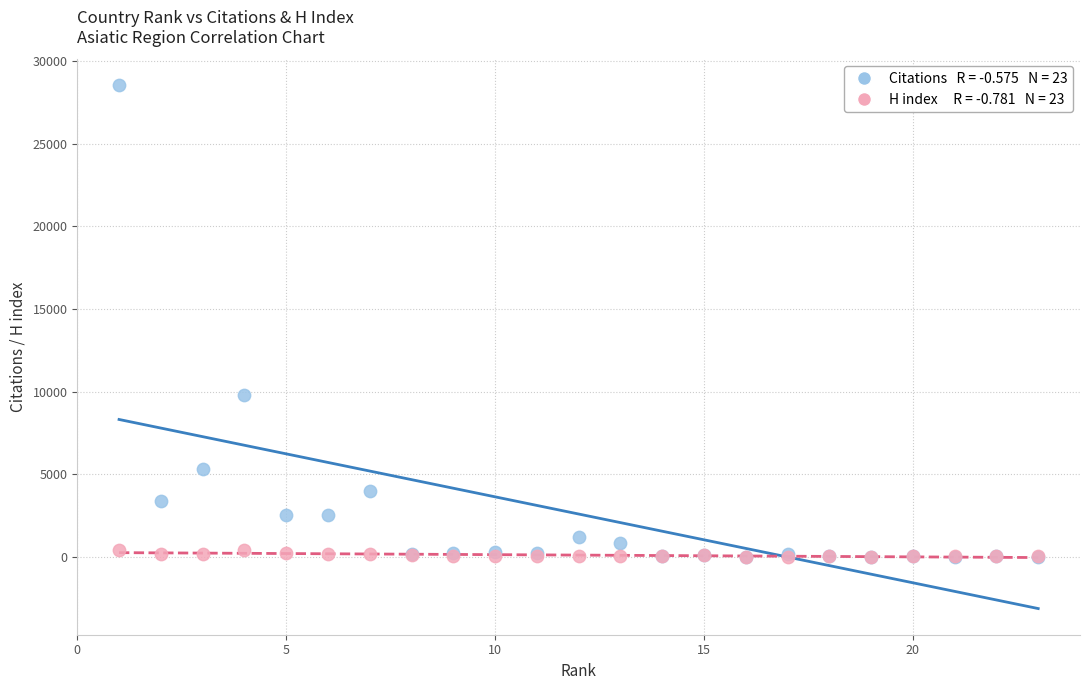

Across all series, what Y value is closest to 14262?

9812